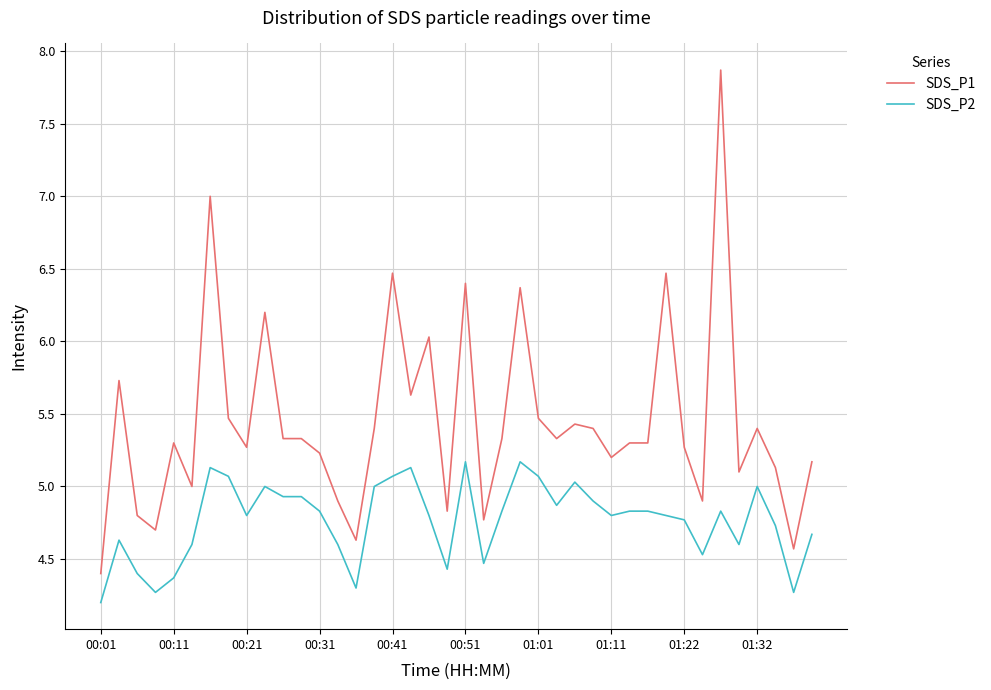

True or false: SDS_P1 and SDS_P2 intersect in this chart.

False